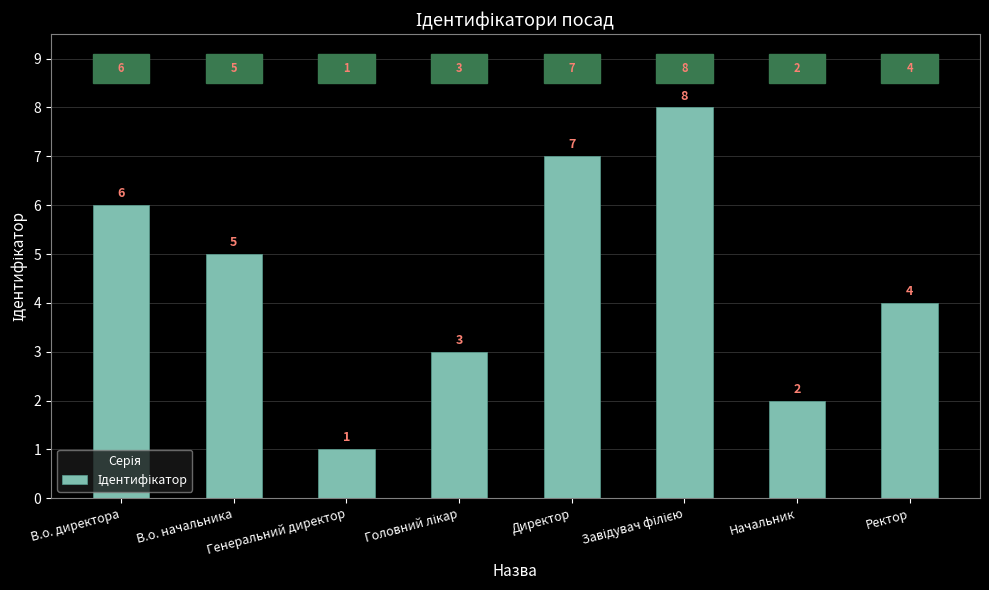

How many categories are shown in the chart?

8